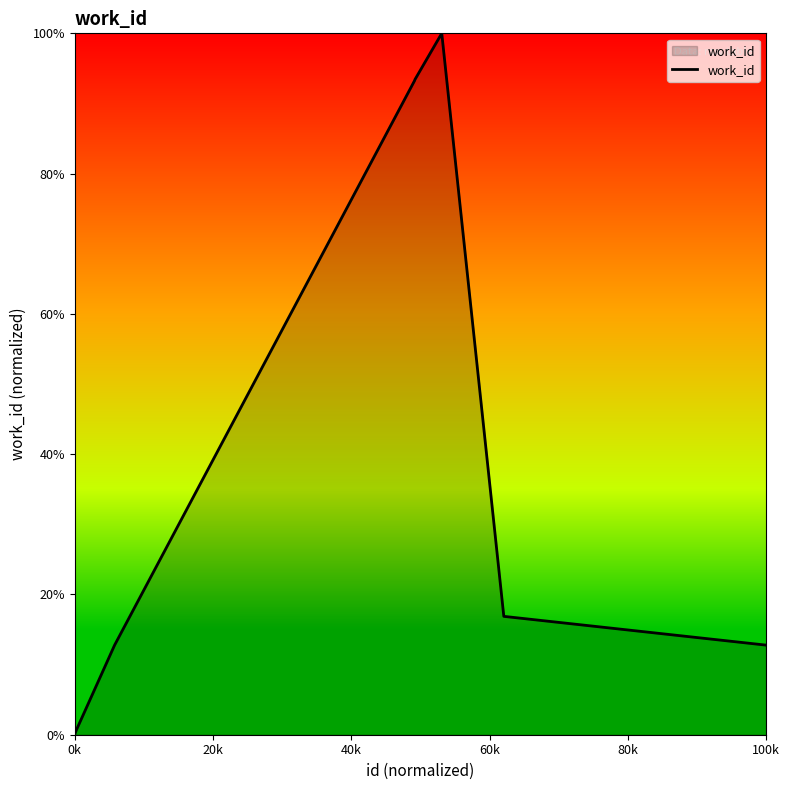

What is the greatest value displayed?

100.0